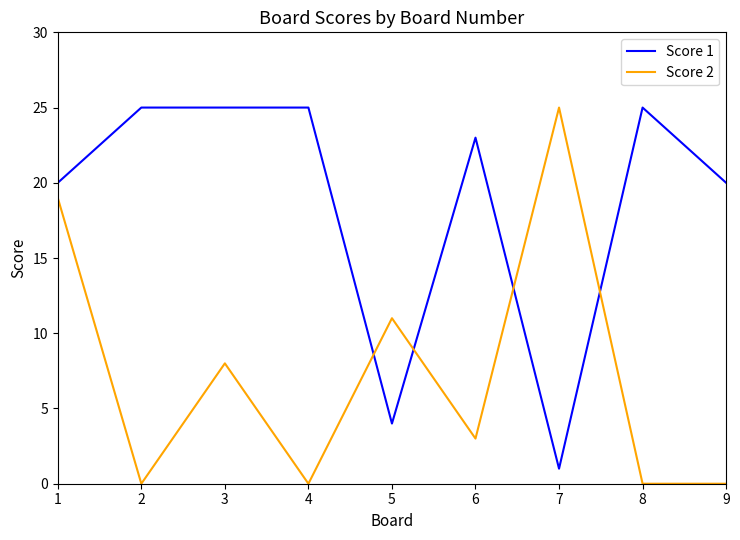

How many lines are shown in the chart?

2